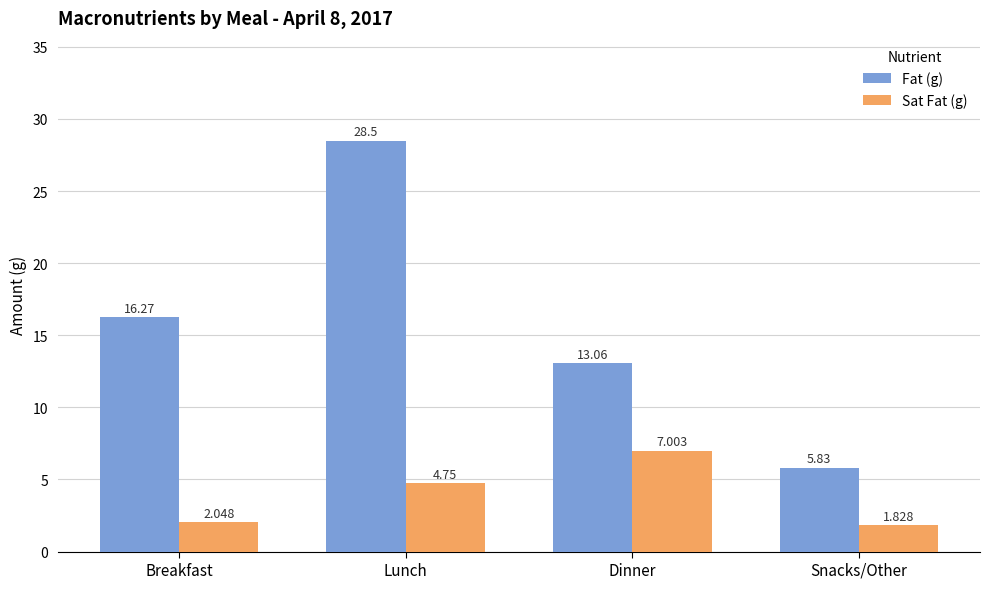

At which label does Sat Fat (g) reach its peak?

Dinner